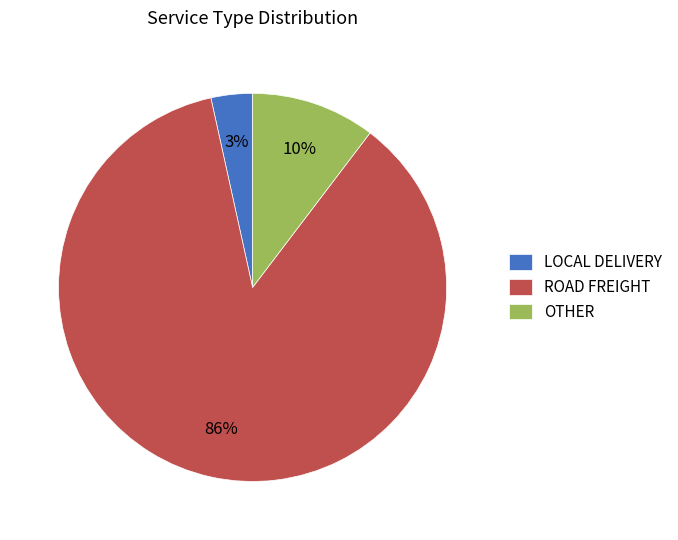

To the nearest percent, what is the average slice percentage?

33%